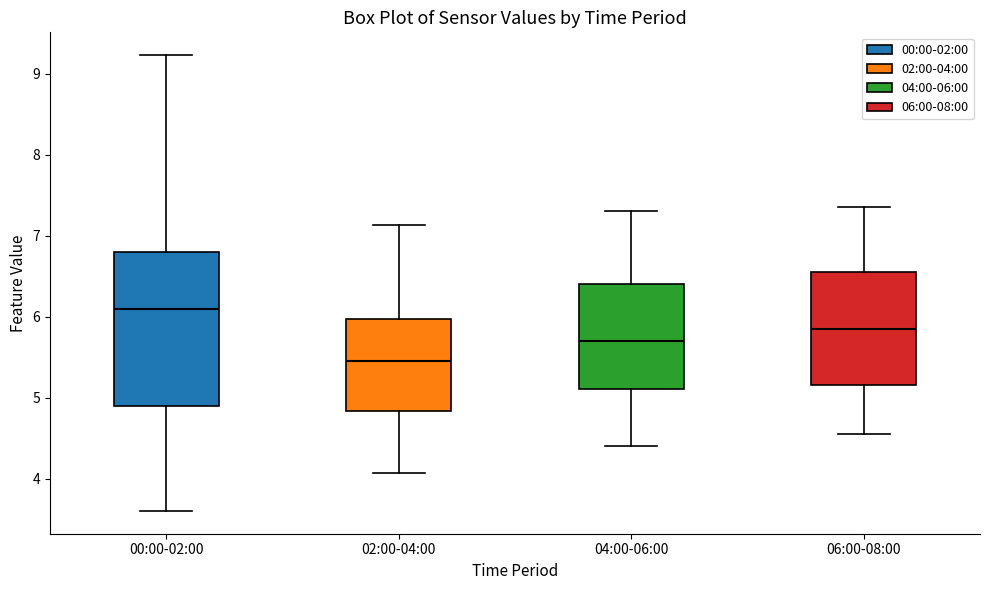

Which box has the lowest median line?

02:00-04:00